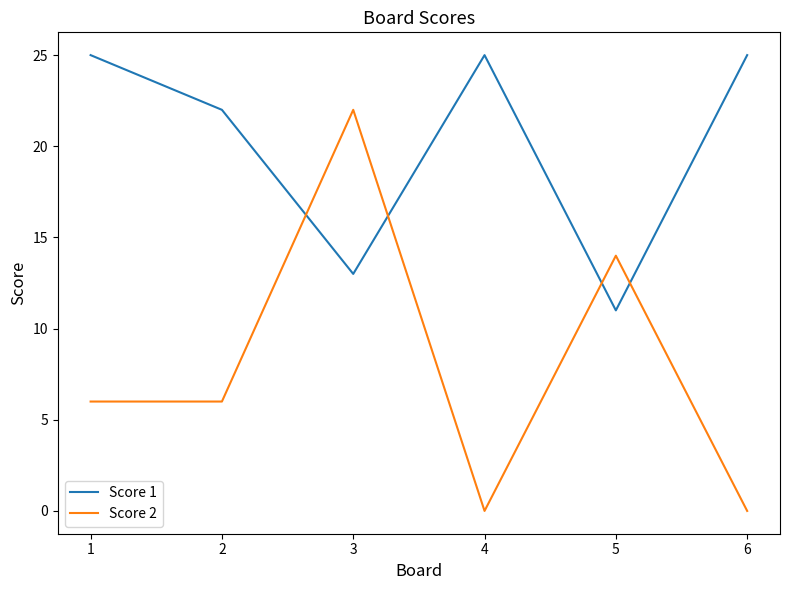

Which series has the widest spread of values?

Score 2